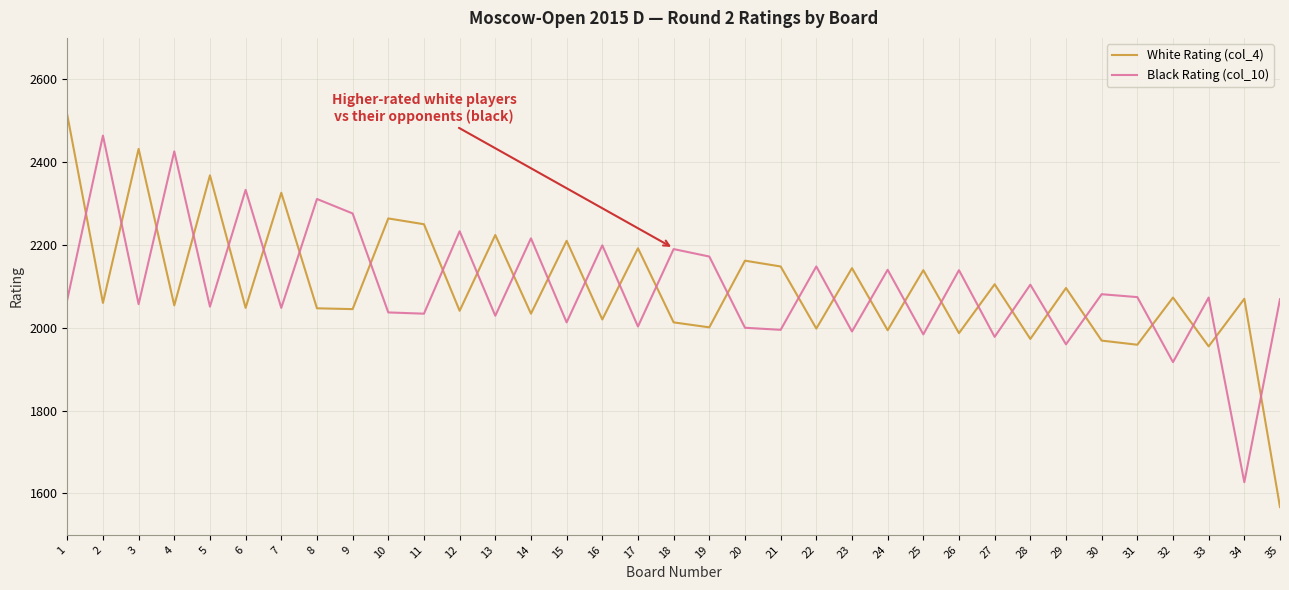

At which category does Black Rating (col_10) reach its first local peak?

2